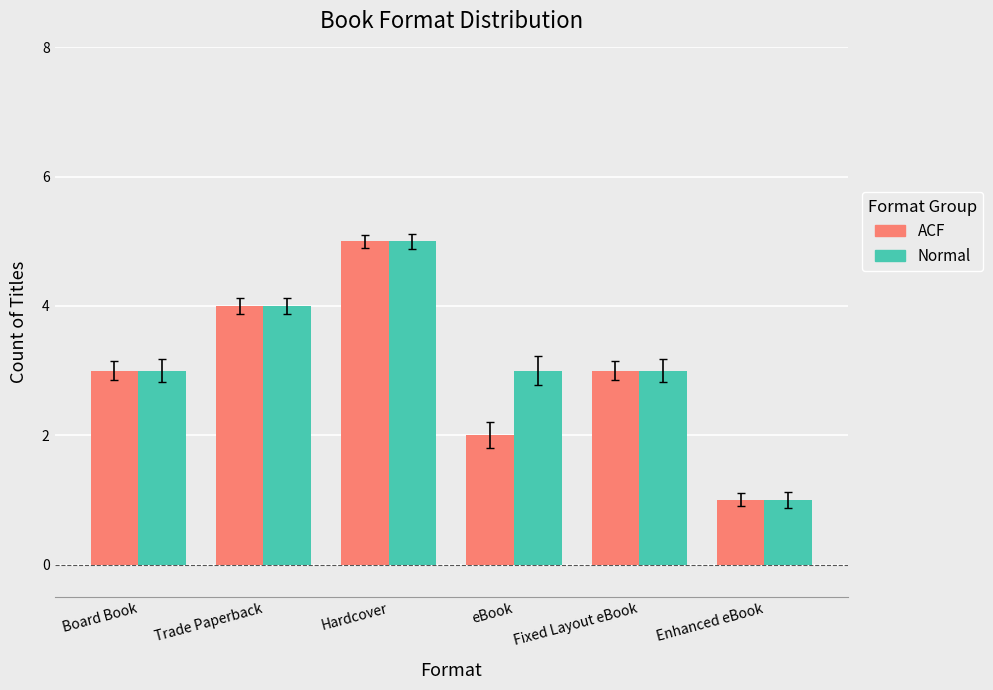

Which label corresponds to the largest value in the chart?

Hardcover